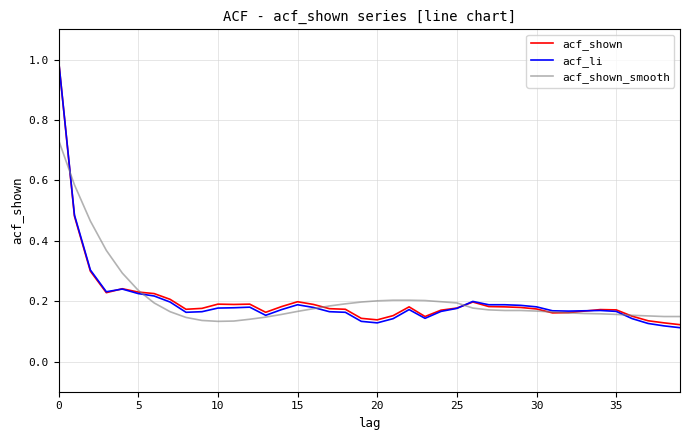

How many lines are shown in the chart?

3